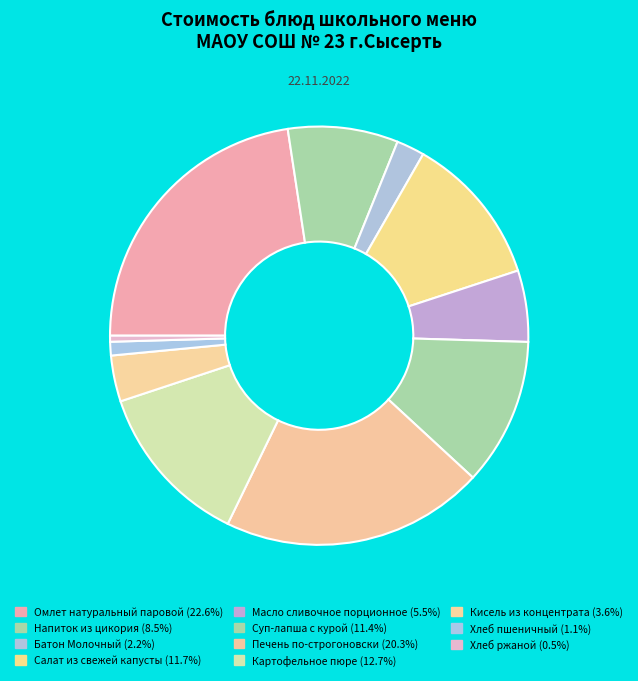

Which category has the smallest portion of the pie?

Хлеб ржаной